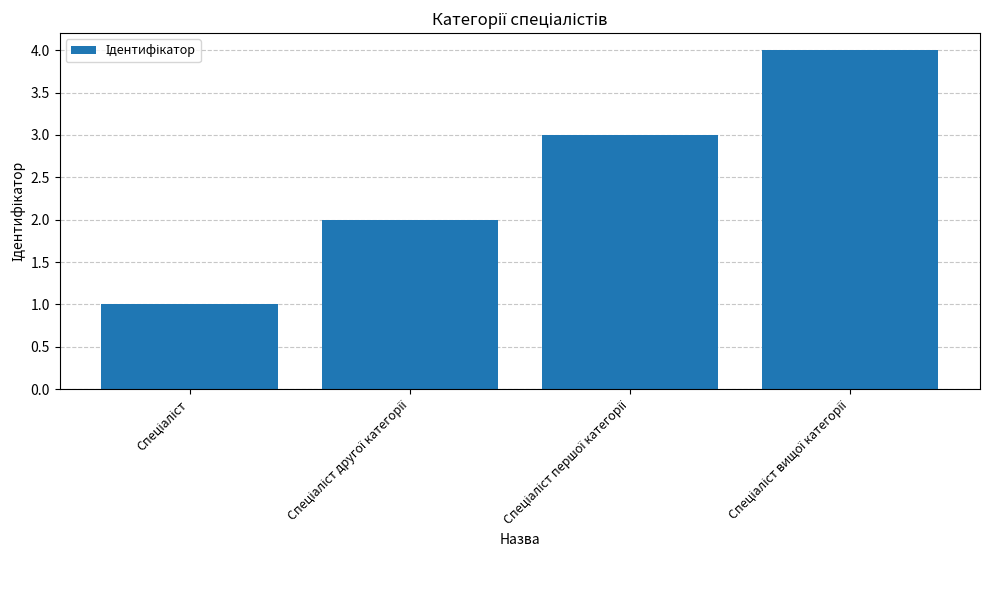

What is the sum of all values?

10